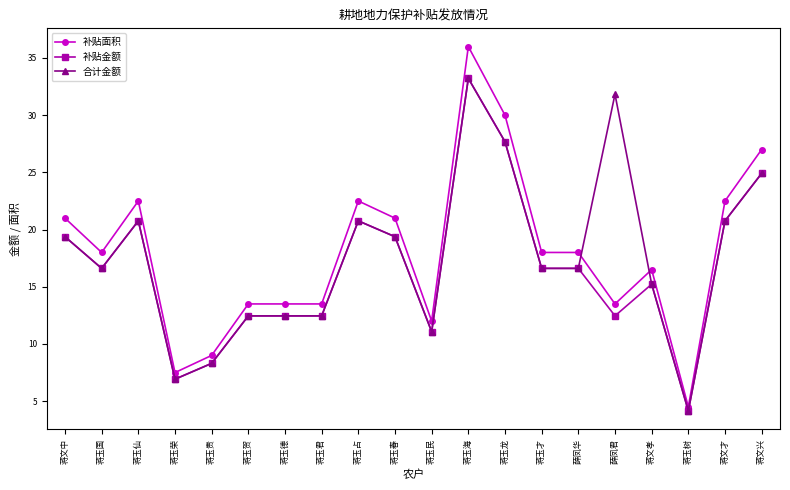

How many series are shown in this chart?

3